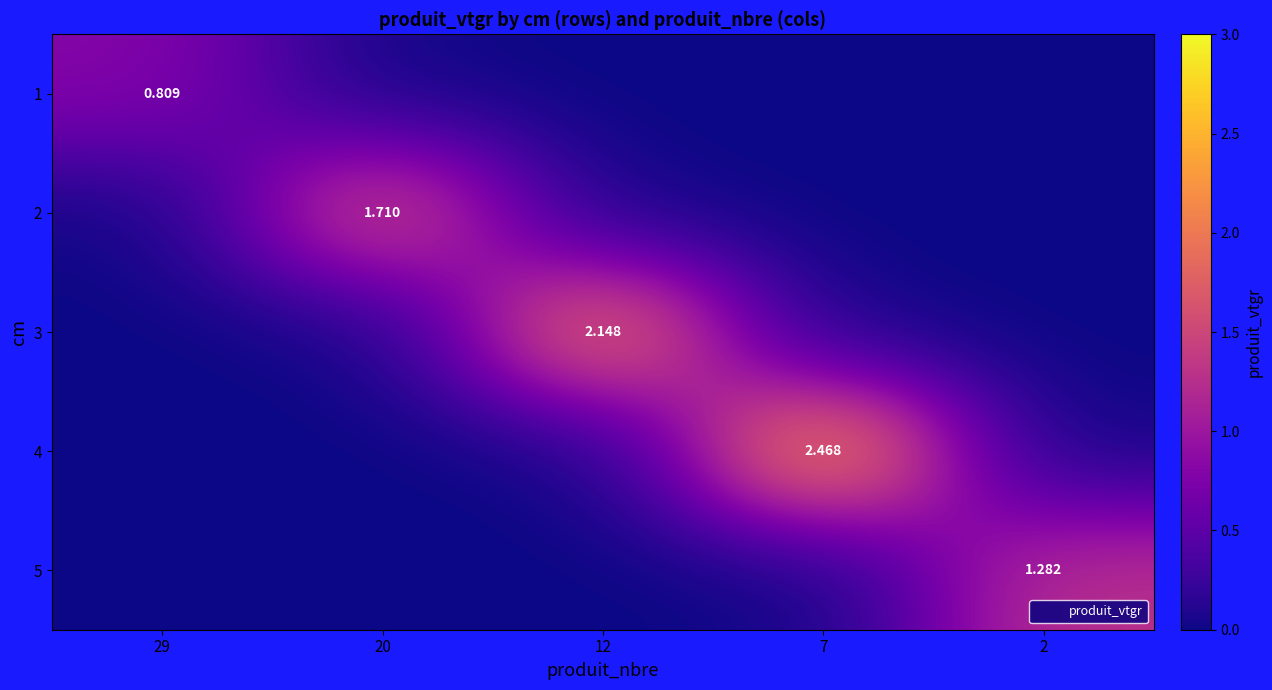

Is it true that 3 equals 0.0 at 7?

True